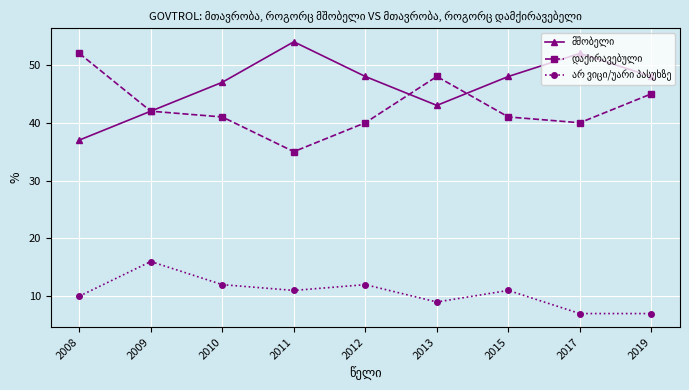

How many series are shown in this chart?

3